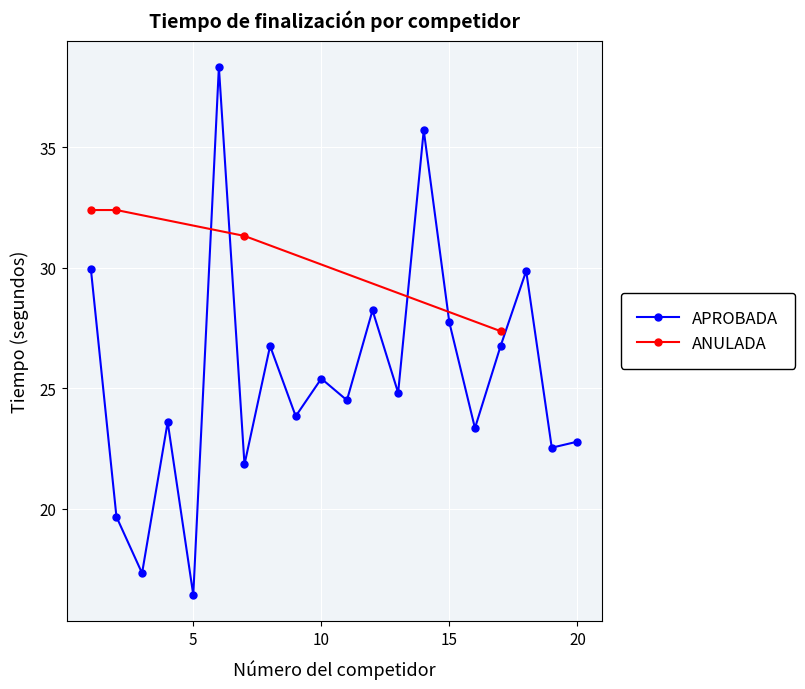

What is the difference between the maximum and second lowest values?

21.0